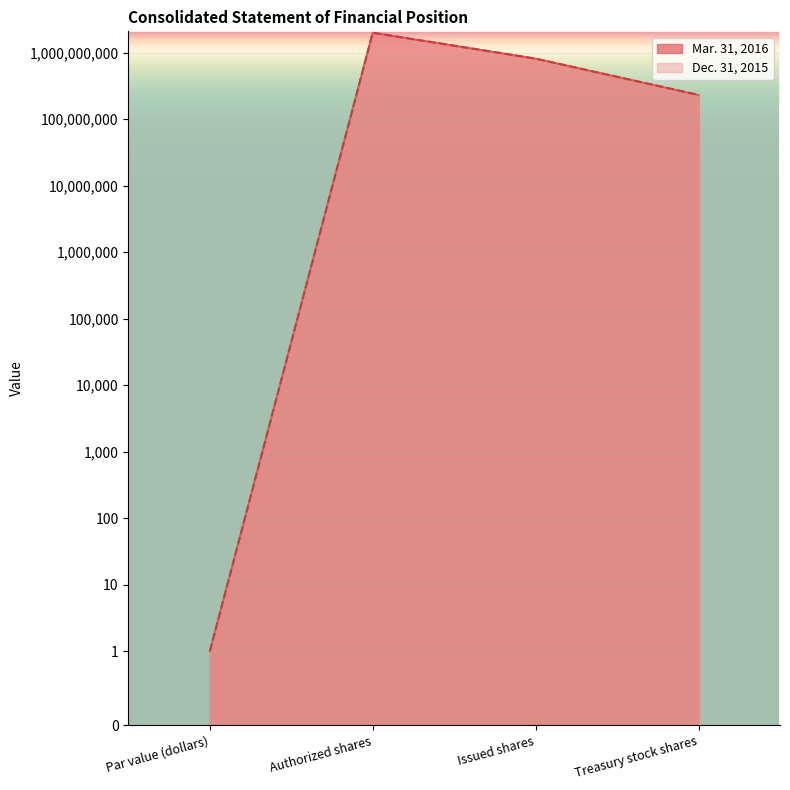

At which category is the sum across all series the highest?

Authorized shares